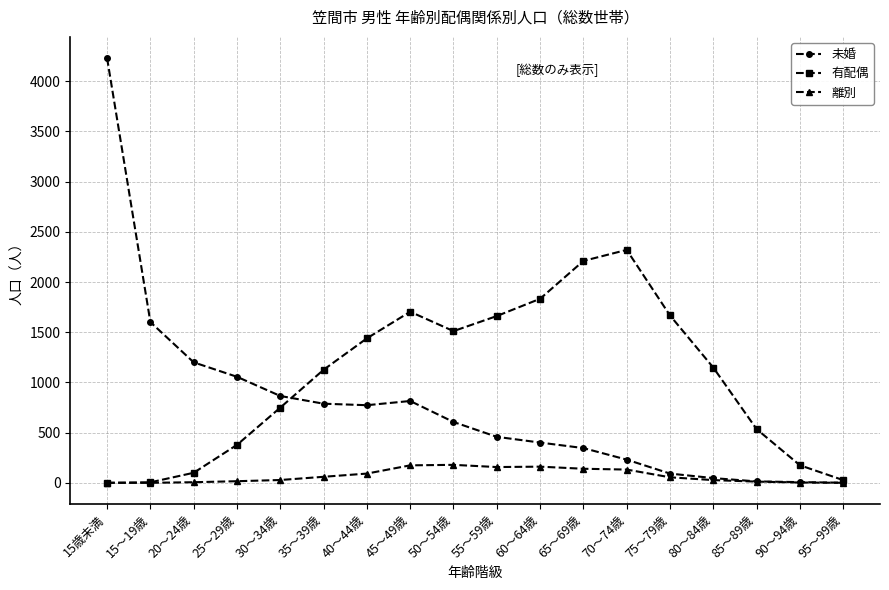

True or false: 離別 has more than 1 points higher than both neighbors.

True